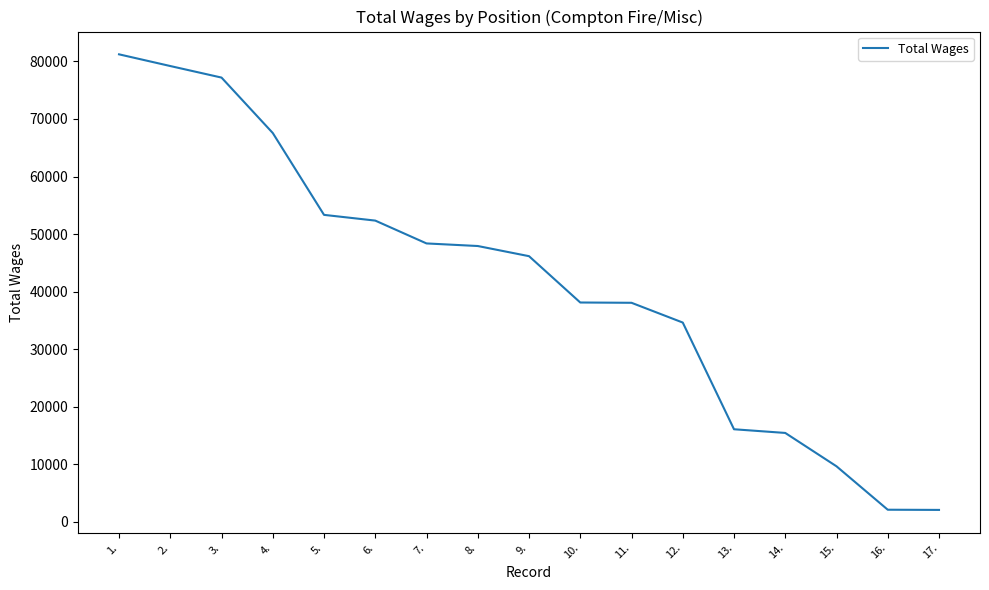

The value at 10. is 23532. True or false?

False